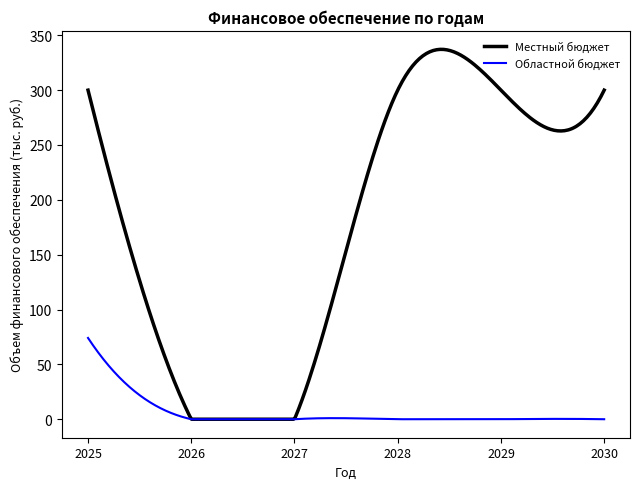

Which series has the largest total across all categories?

Местный бюджет